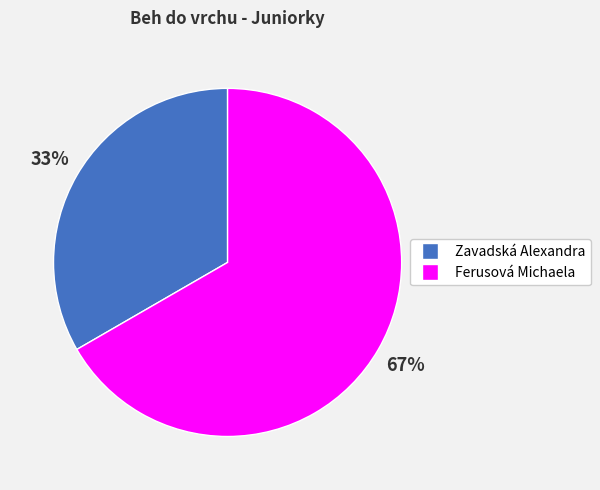

True or false: Zavadská Alexandra accounts for 33% of the total.

True